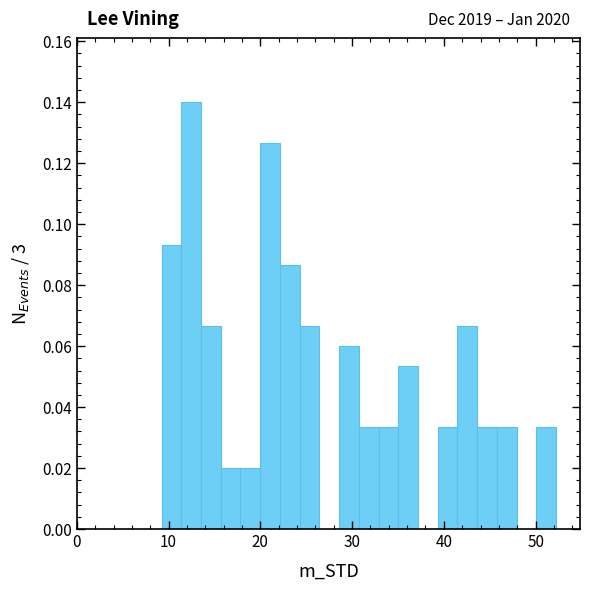

Read against the x-axis, roughly where is the centre of the tallest bar?

12